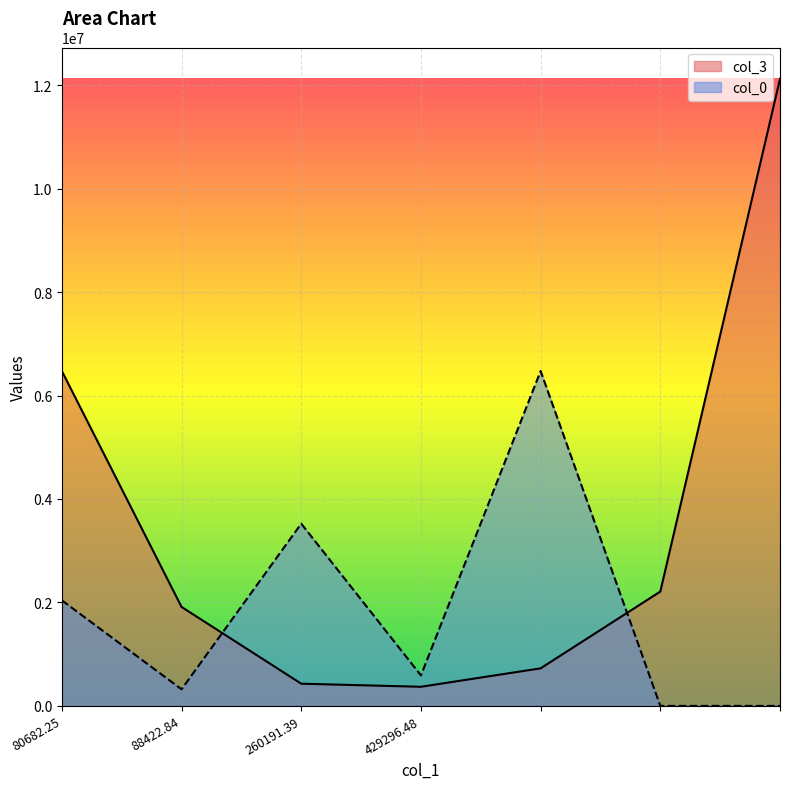

What is the label of the 3rd point from the left?

260191.39